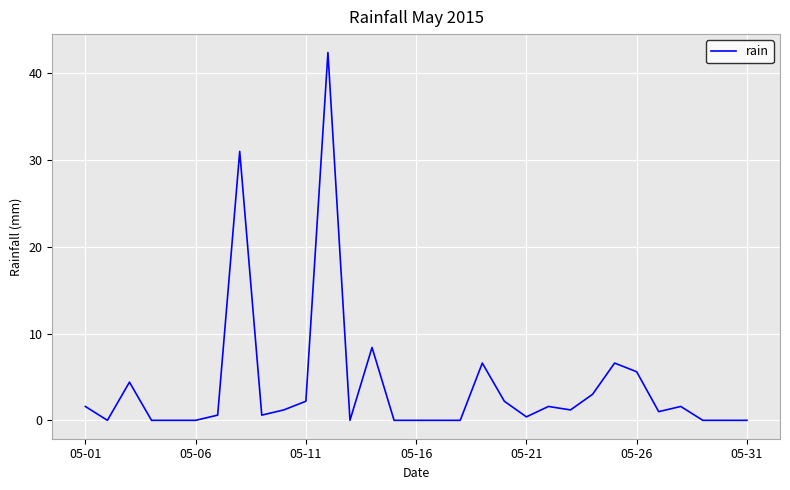

What is the maximum value shown in the chart?

42.4